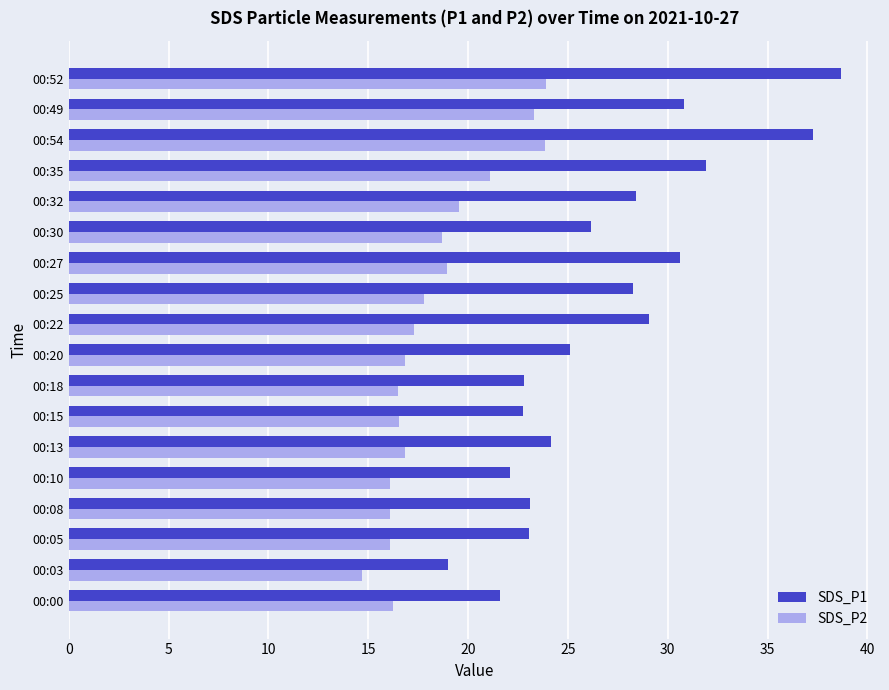

Is the value of SDS_P1 at 00:10 greater than the value of SDS_P2 at 00:52?

No